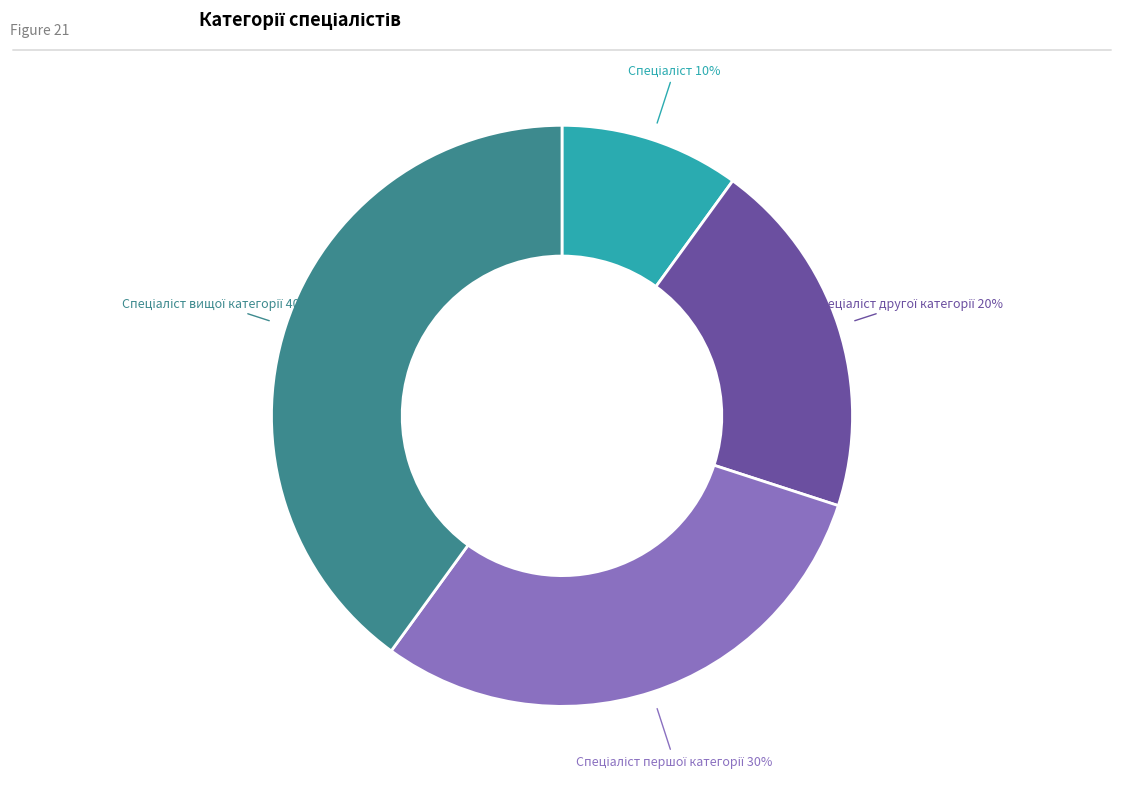

Is there a majority slice in this chart?

No